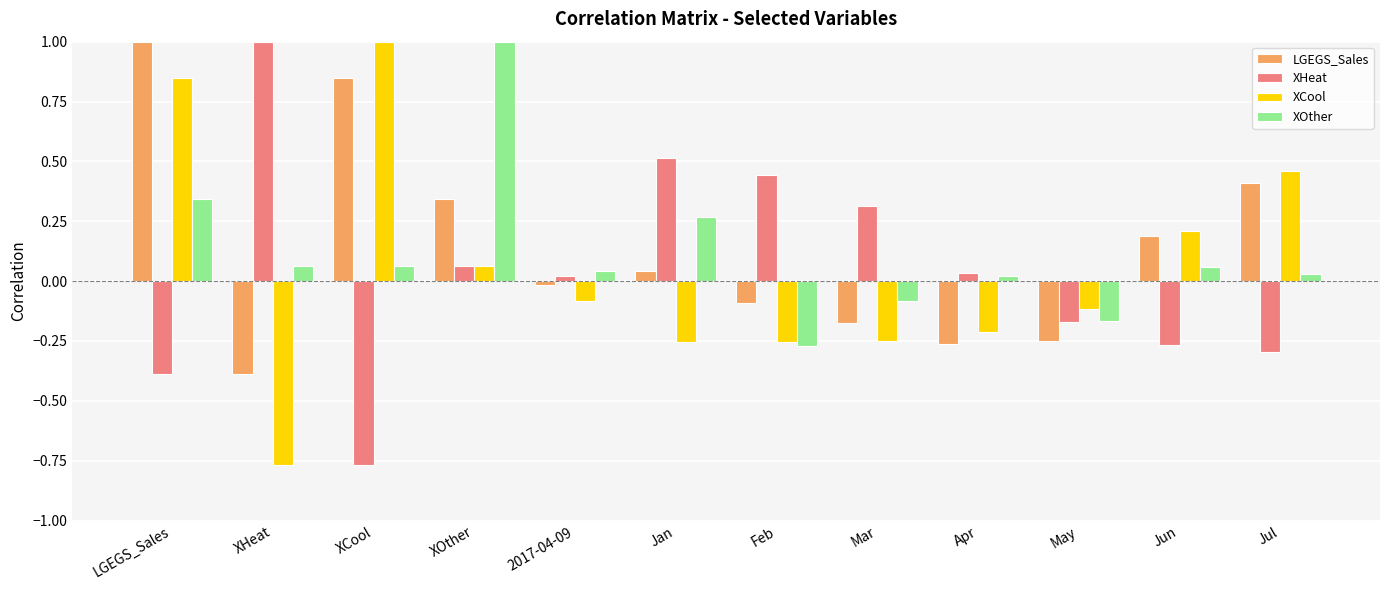

What is the label of the 12th bar from the right?

LGEGS_Sales